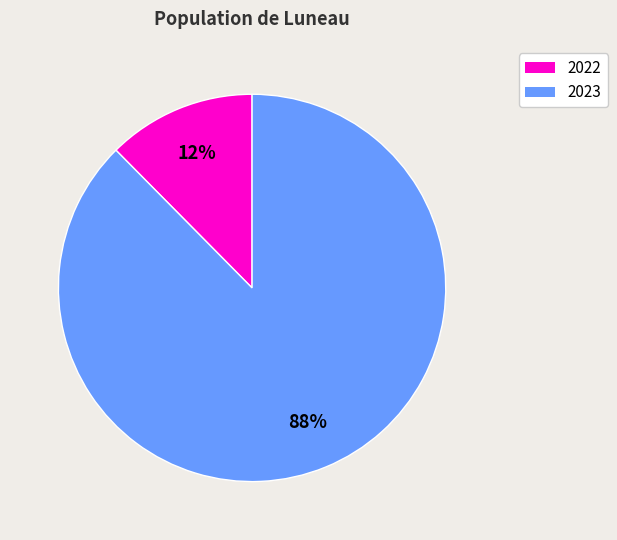

To the nearest percent, what is the average slice percentage?

50%